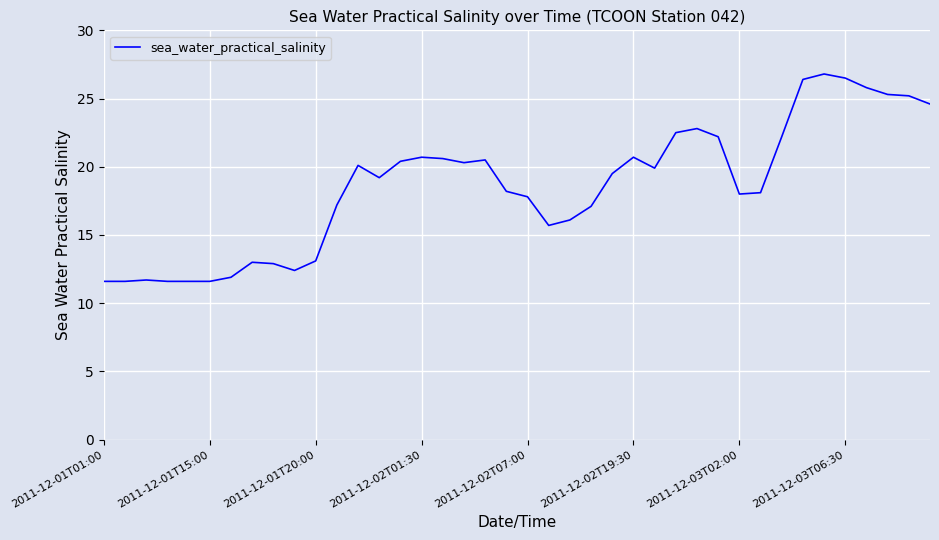

What is the maximum value shown in the chart?

26.8